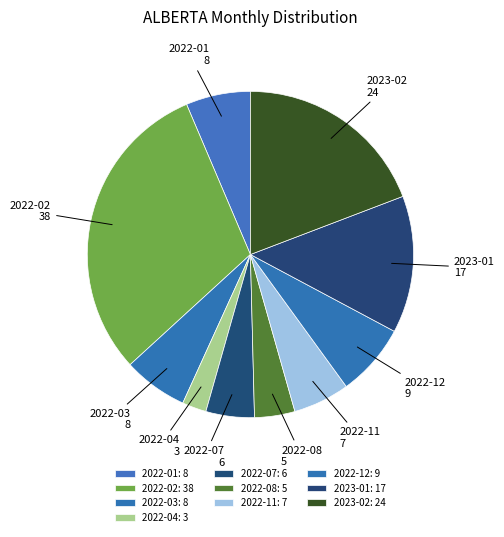

Do 2022-08 and 2022-02 together represent more than half of the pie?

No